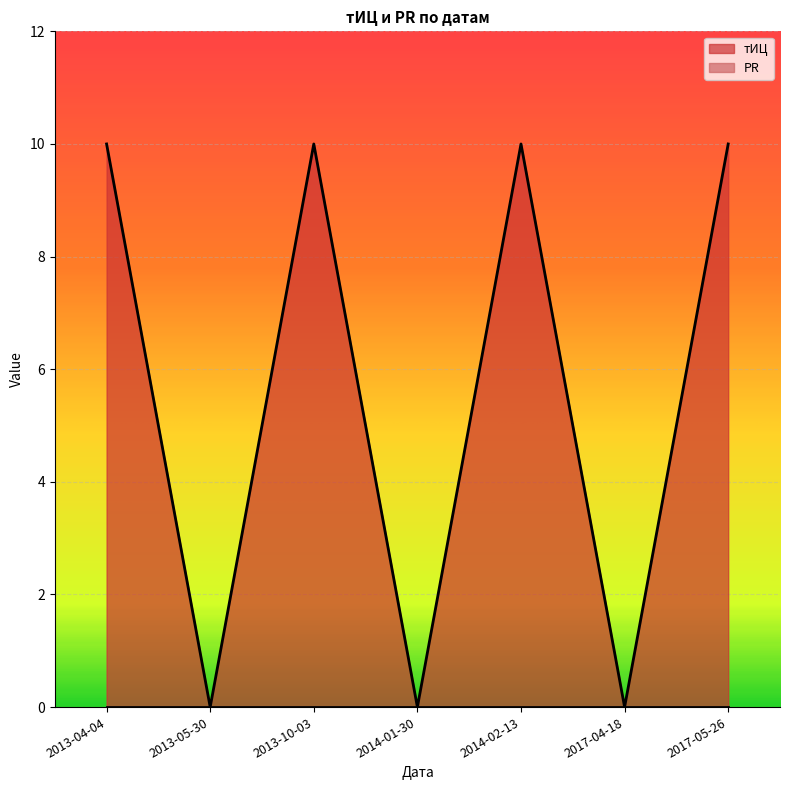

Which label corresponds to the largest value in the chart?

2013-04-04